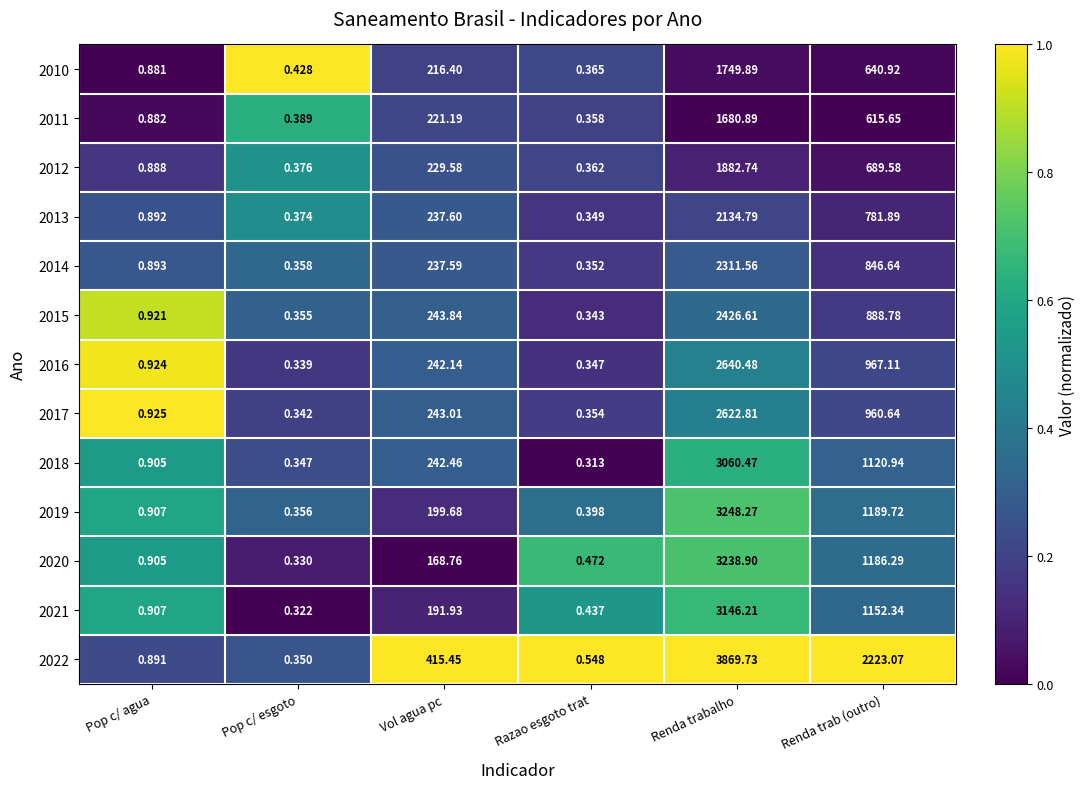

Where is 2018 nearest to the value 1530?

Renda trab (outro)